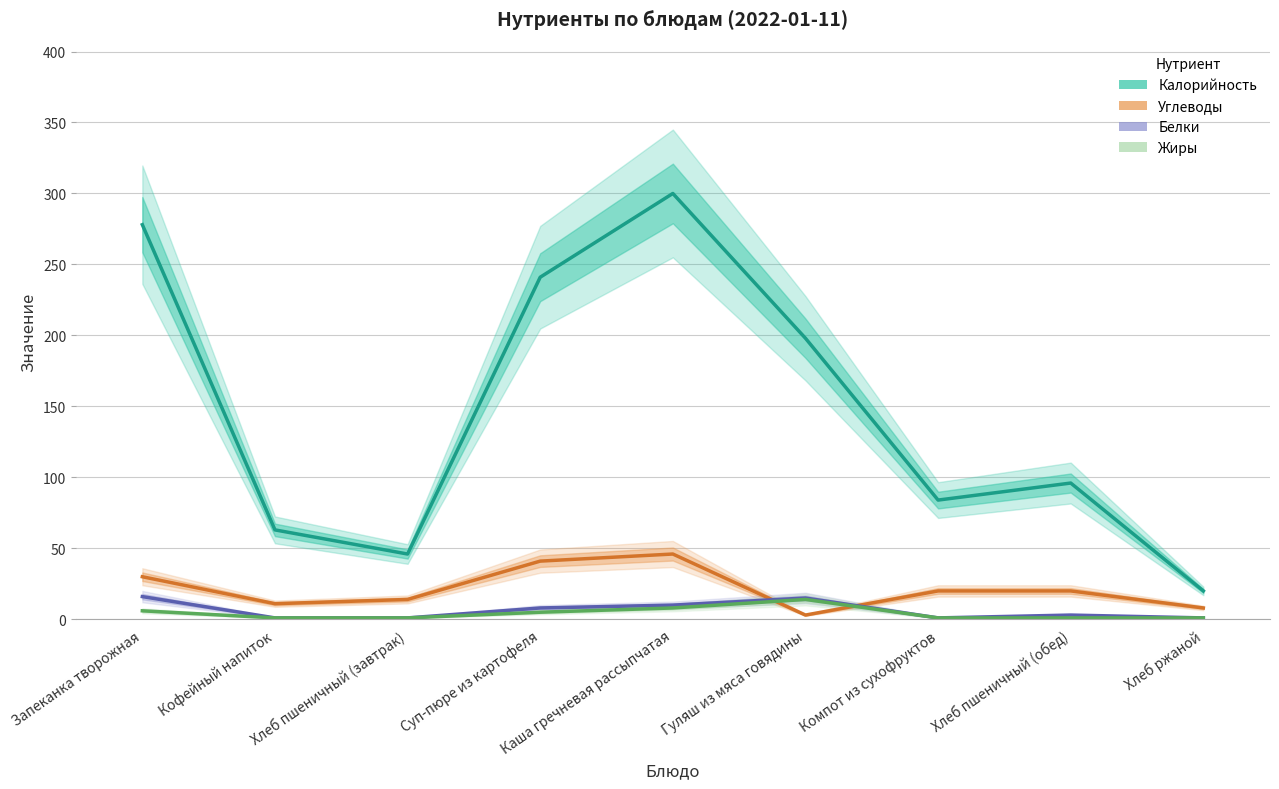

Does the chart have visible grid lines?

Yes